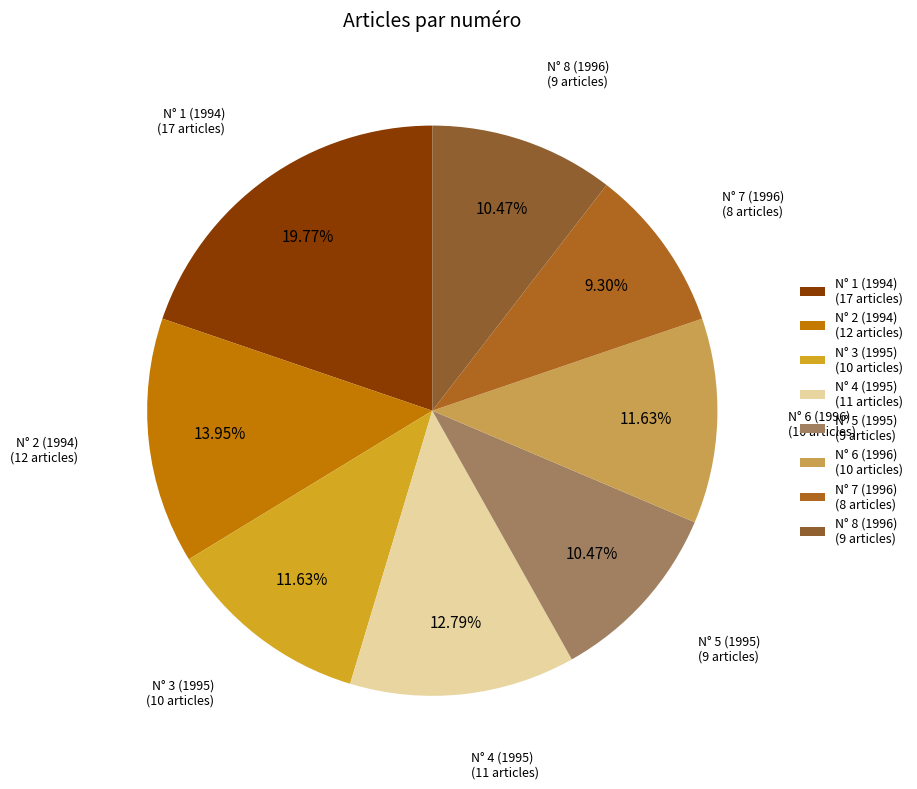

Approximately how many times larger is the value at N° 6 (1996) (10 articles) compared to N° 5 (1995) (9 articles)?

1.1